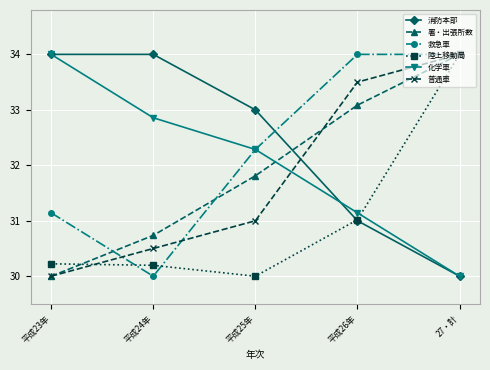

What is the label of the 5th point from the right?

平成23年